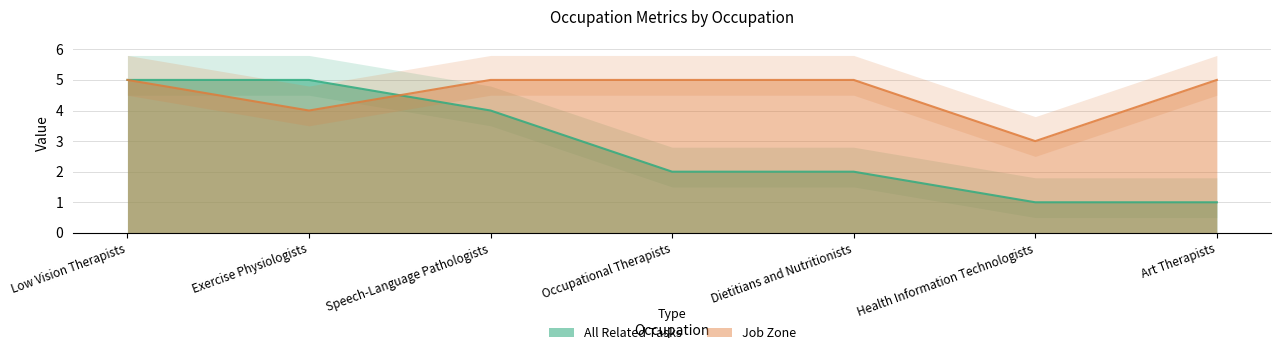

Which label corresponds to the smallest value in the chart?

Health Information Technologists